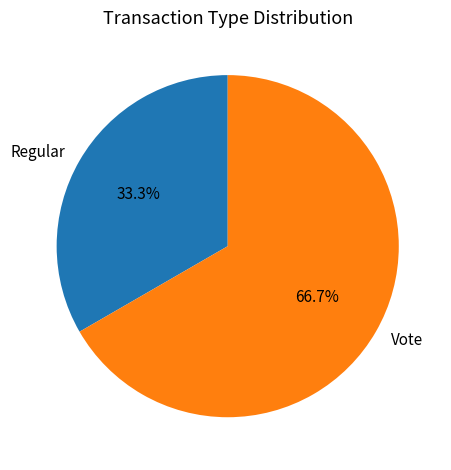

What percentage is the Regular slice, to the nearest percent?

33%